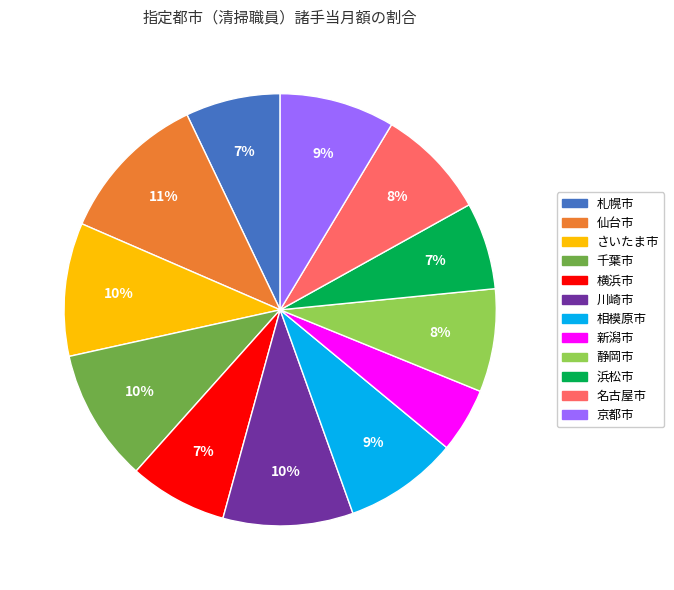

What percentage is the 名古屋市 slice, to the nearest percent?

8%